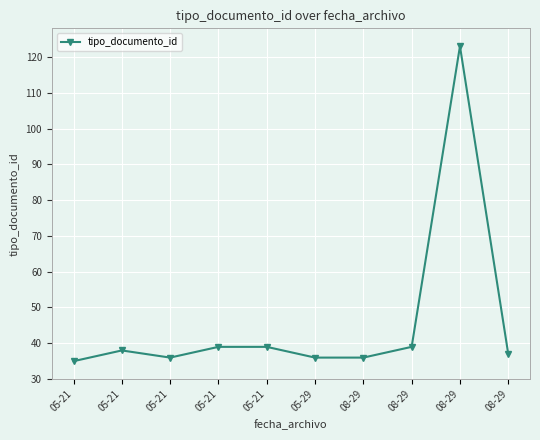

Does the chart have visible grid lines?

Yes